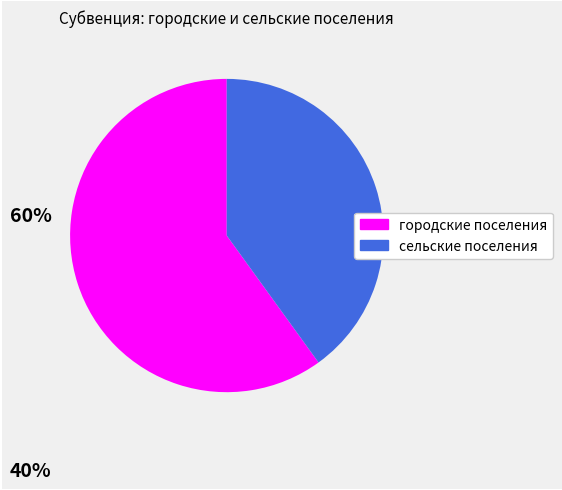

Do городские поселения and сельские поселения together represent more than half of the pie?

Yes